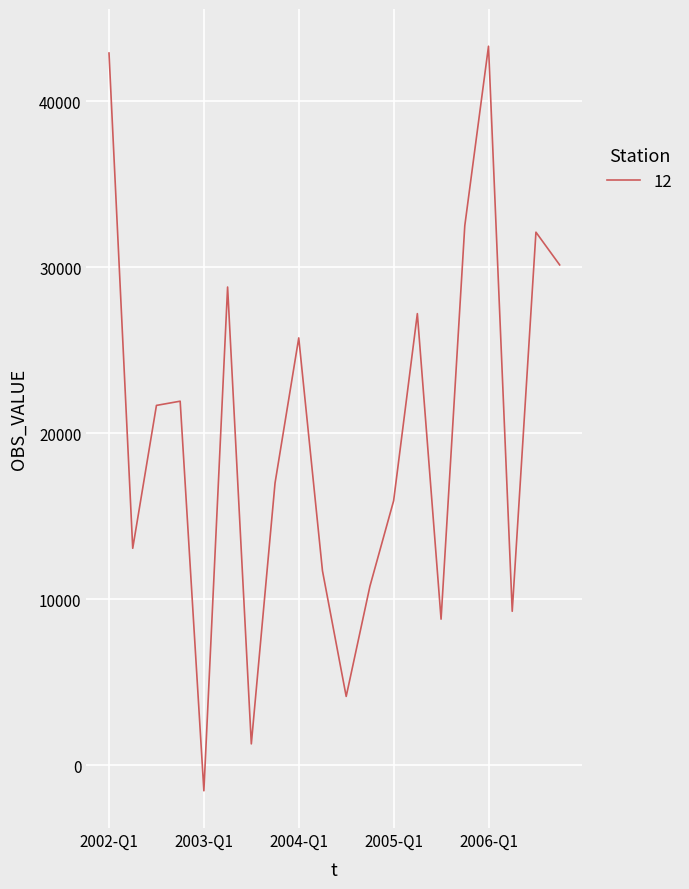

What is the maximum value shown in the chart?

43307